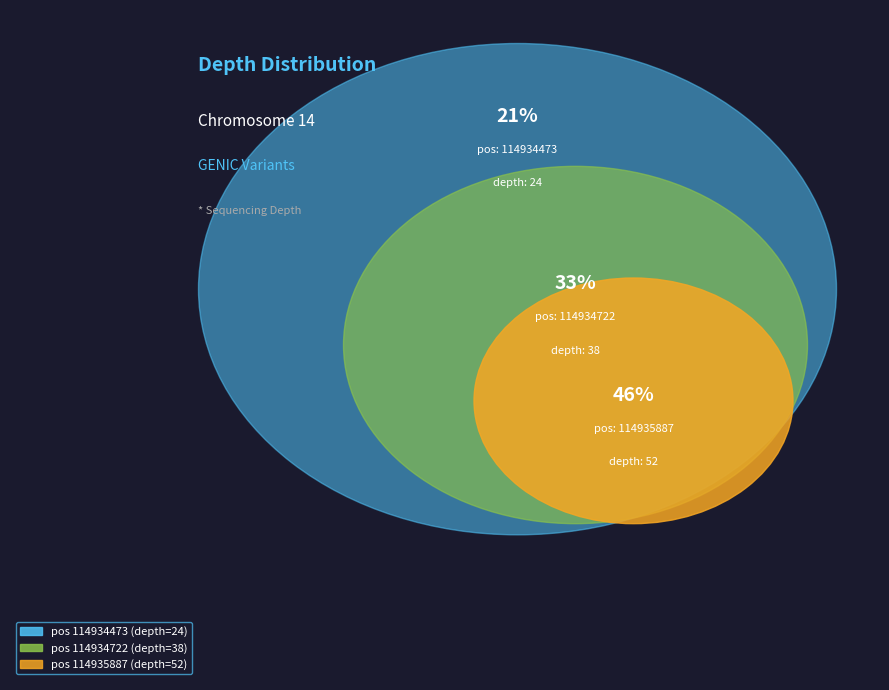

What percentage is the 114934473 slice, to the nearest percent?

21%